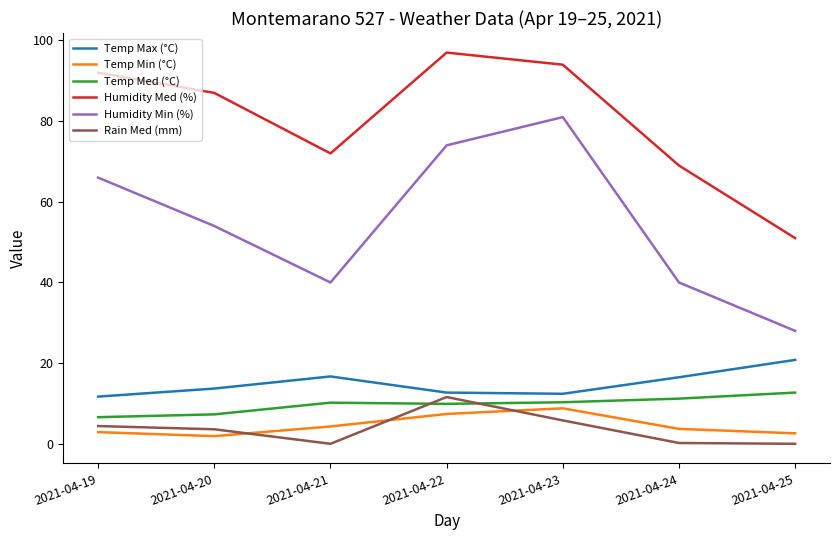

What is the spread (max minus min) of values at 2021-04-23?

88.2